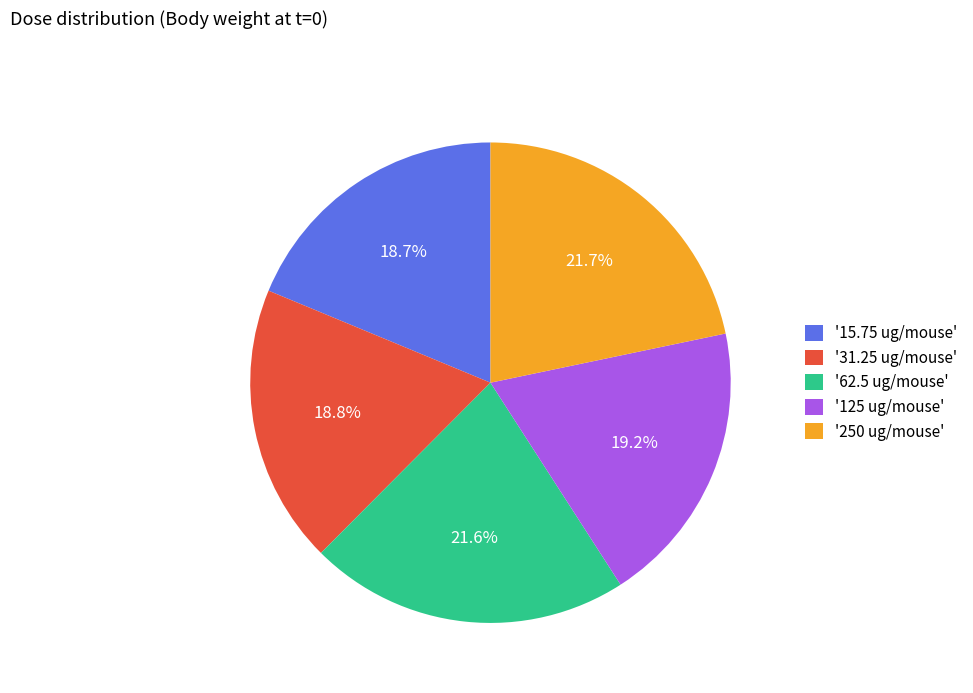

How many segments does this pie chart have?

5